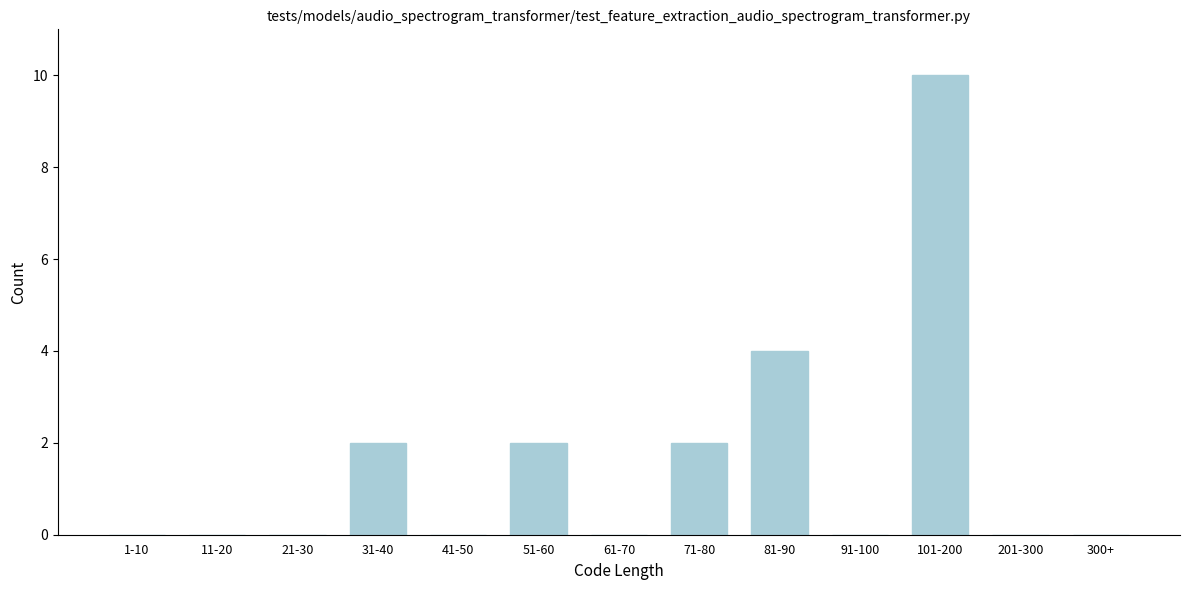

Reading left to right, list all the values displayed in this chart.

1-10=0	11-20=0	21-30=0	31-40=2	41-50=0	51-60=2	61-70=0	71-80=2	81-90=4	91-100=0	101-200=10	201-300=0	300+=0